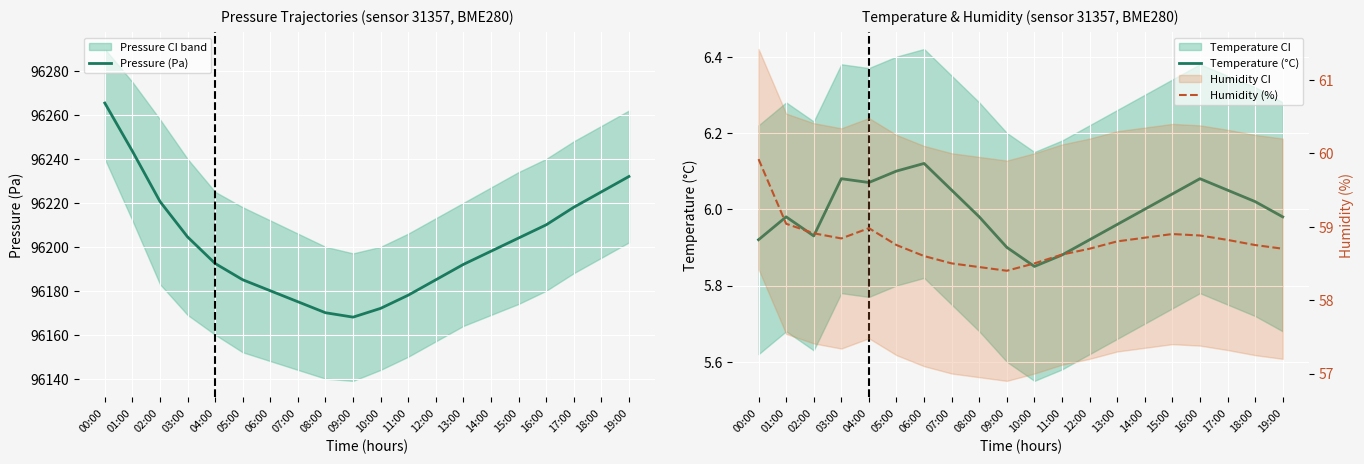

At which label does Pressure (Pa) first exceed 96198?

00:00